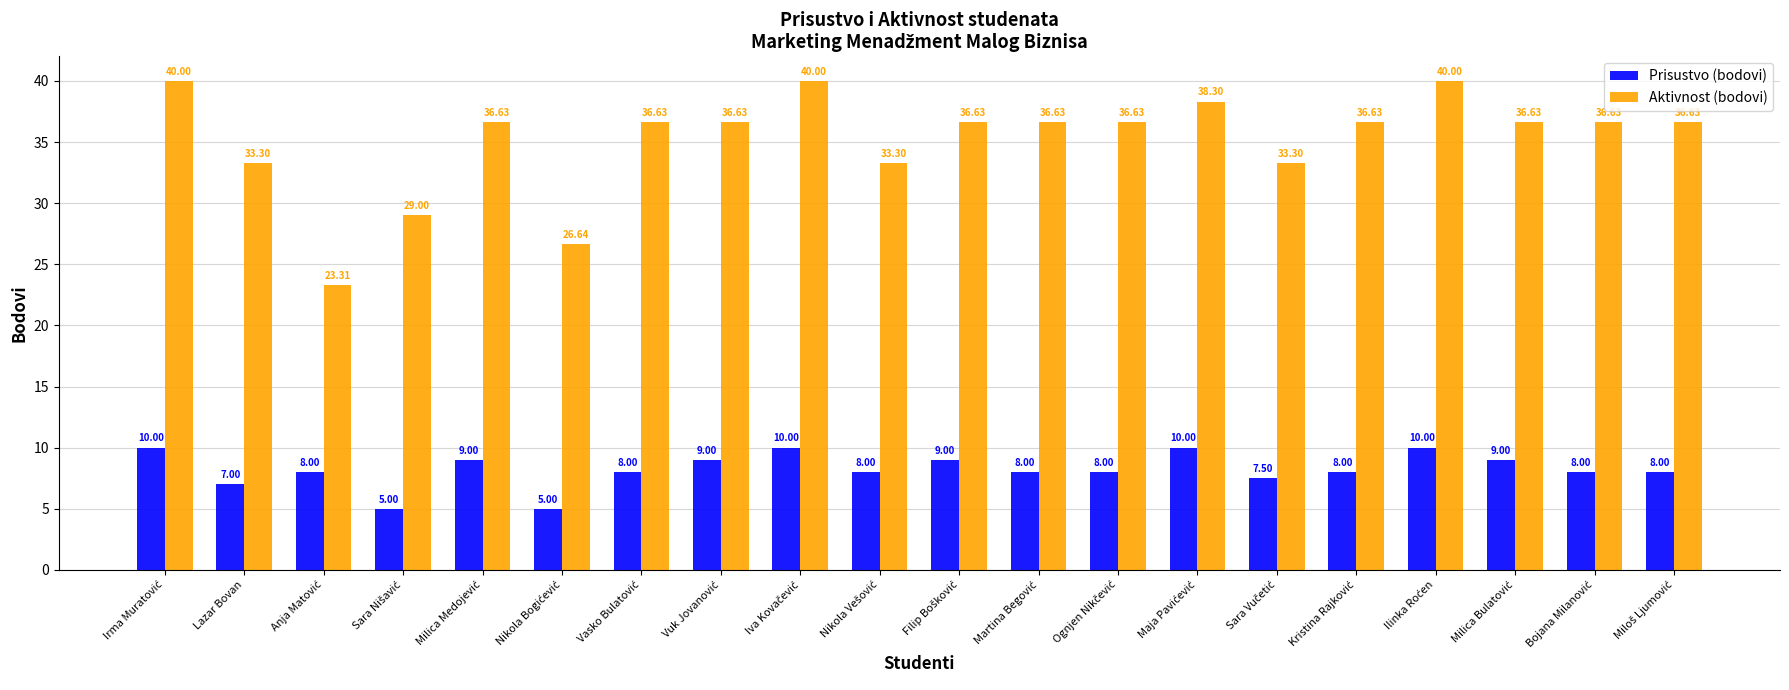

What is the difference between the second highest and minimum values in the Aktivnost (bodovi) series?

16.7